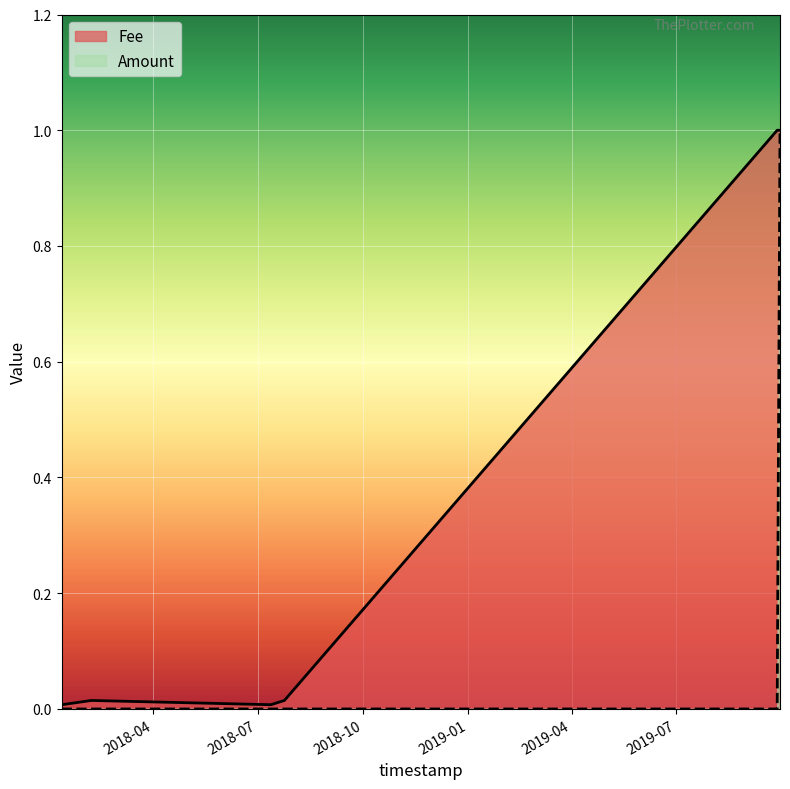

Which series has the largest range (max minus min)?

Amount